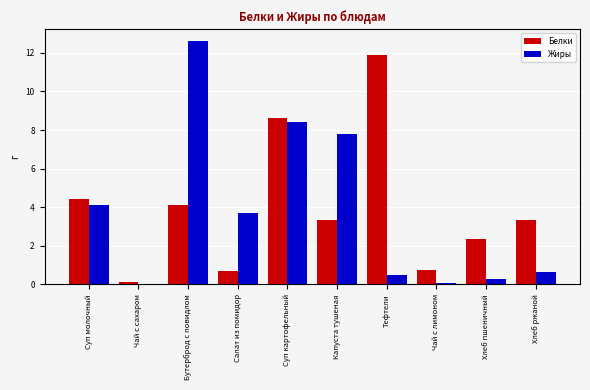

Does the chart contain stacked bars?

No